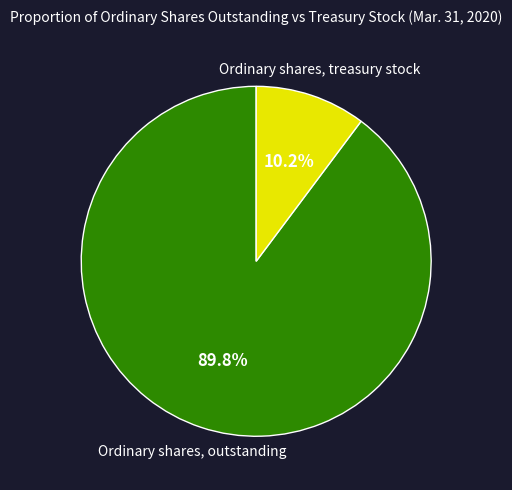

Does any single category account for the majority?

Yes